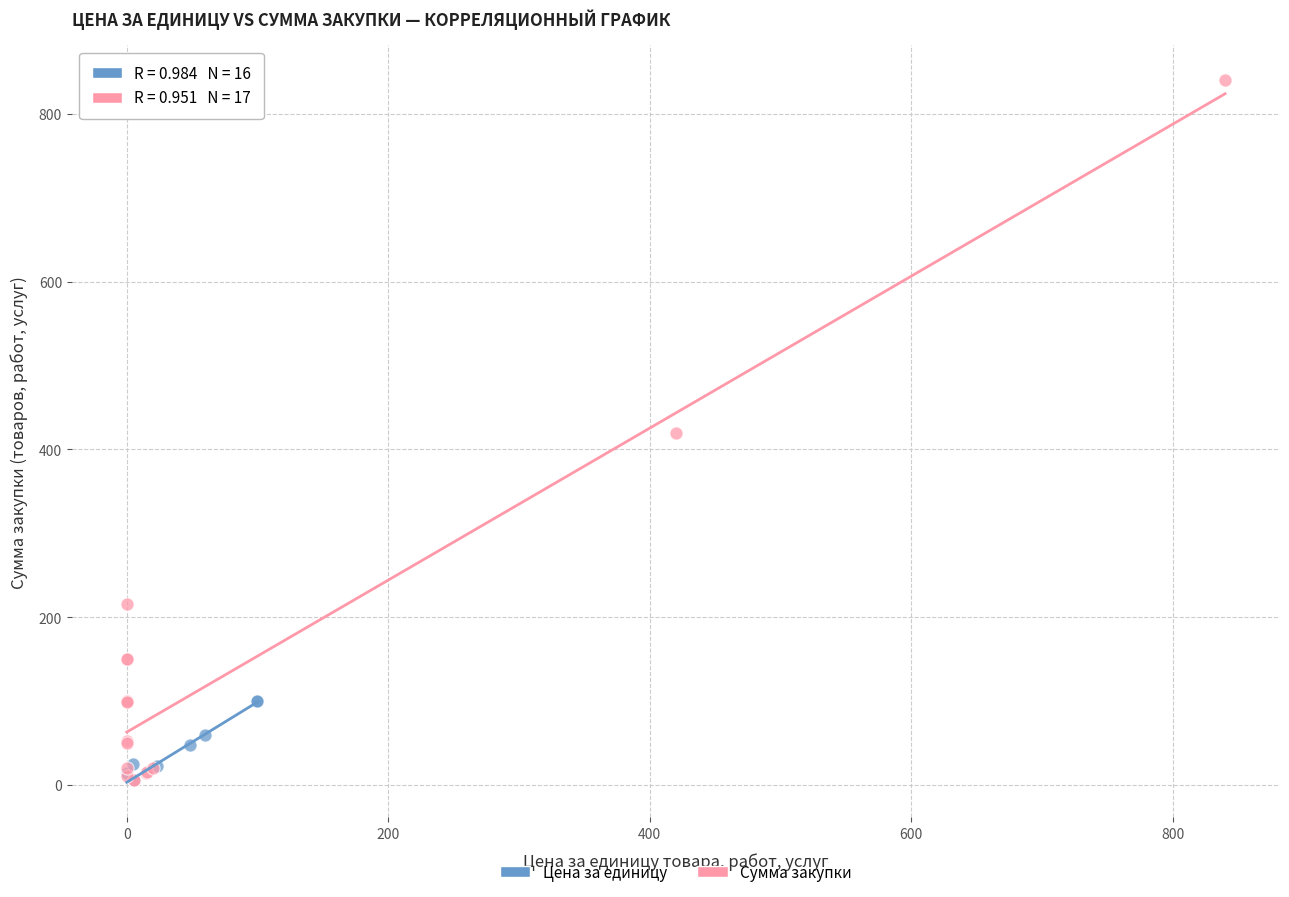

Which series reaches the maximum Y coordinate?

Сумма закупки